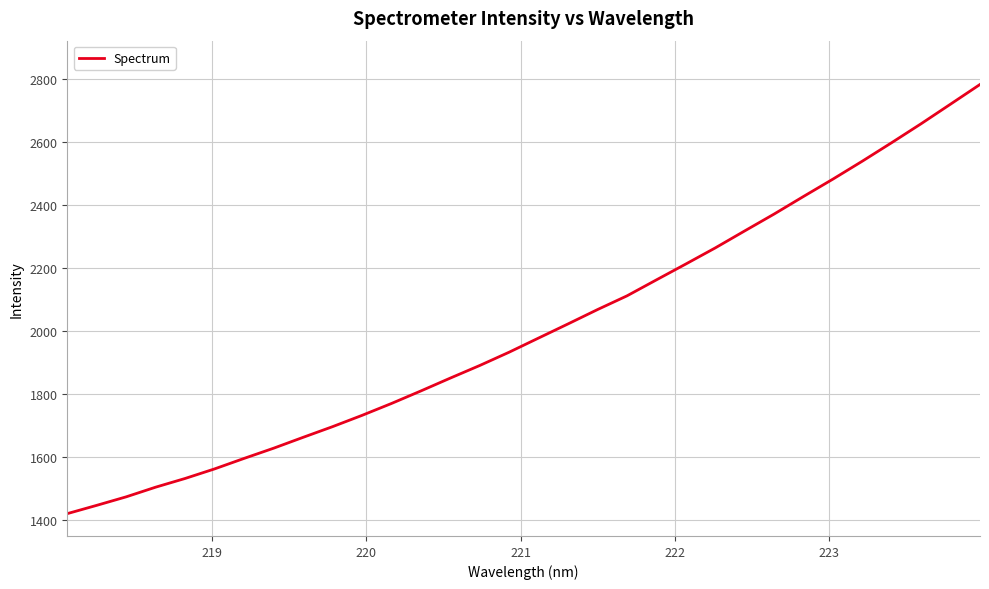

How many values exceed 1977?

16